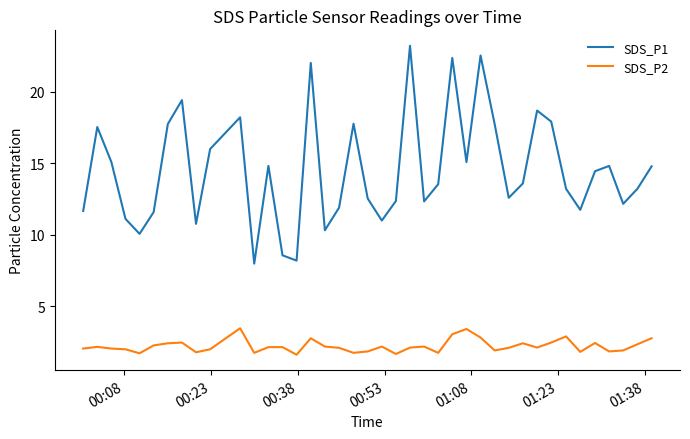

Which series has the widest spread of values?

SDS_P1